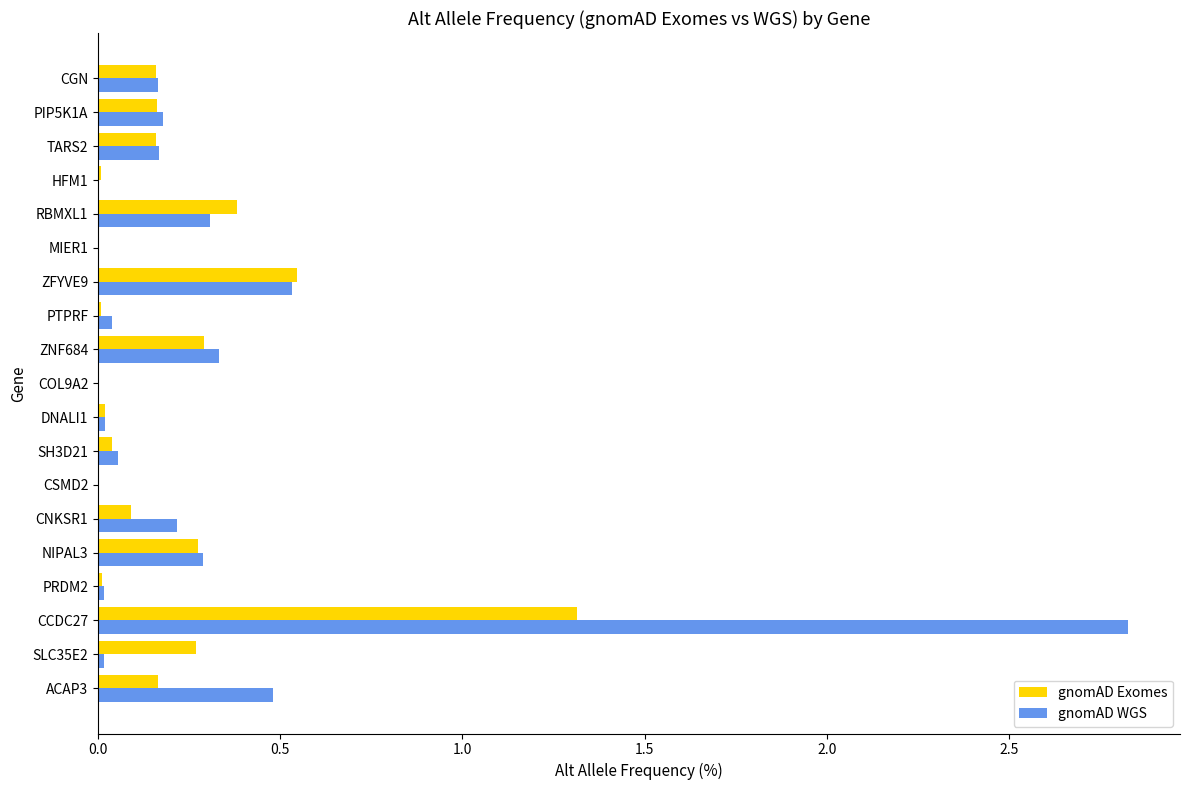

How many categories are shown in the chart?

19